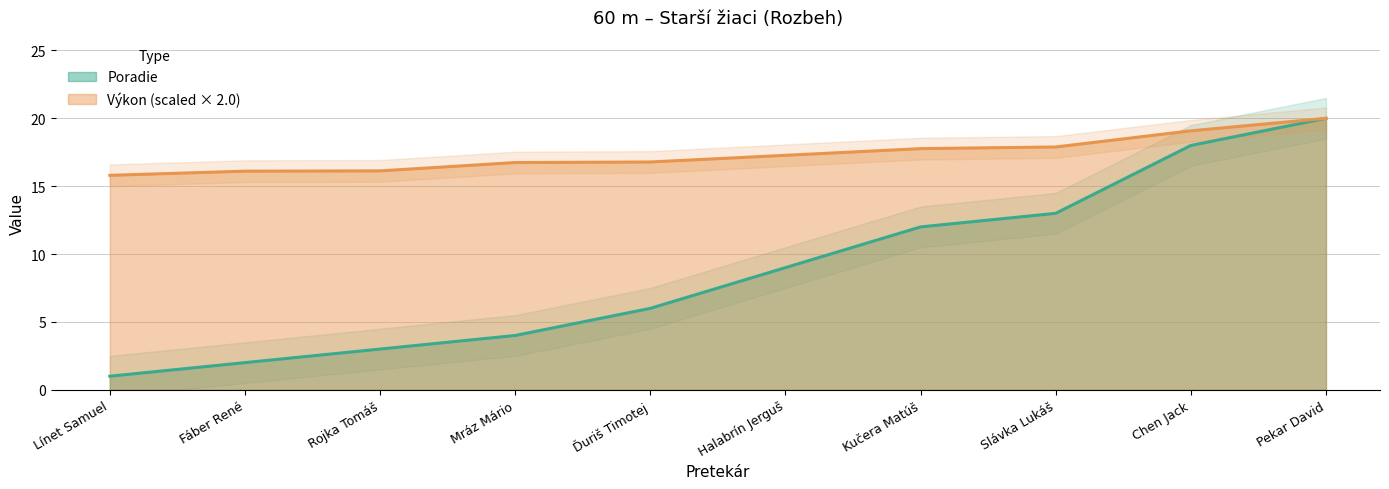

What is the value of the Výkon point at the 5th from the left?

16.8